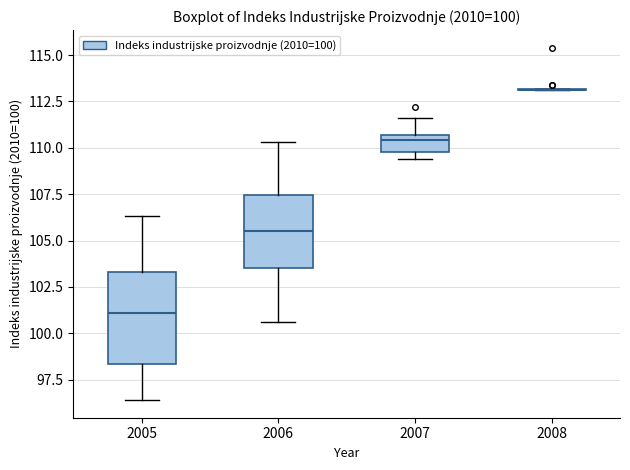

Comparing the boxes themselves (not the whiskers), which one is the tallest?

2005